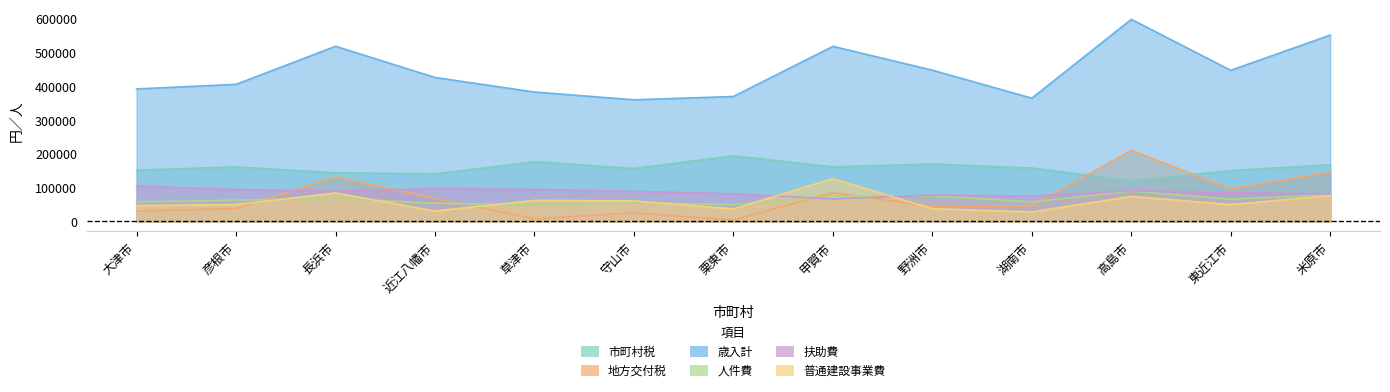

What is the difference between the 扶助費 values at 米原市 and 草津市?

13532